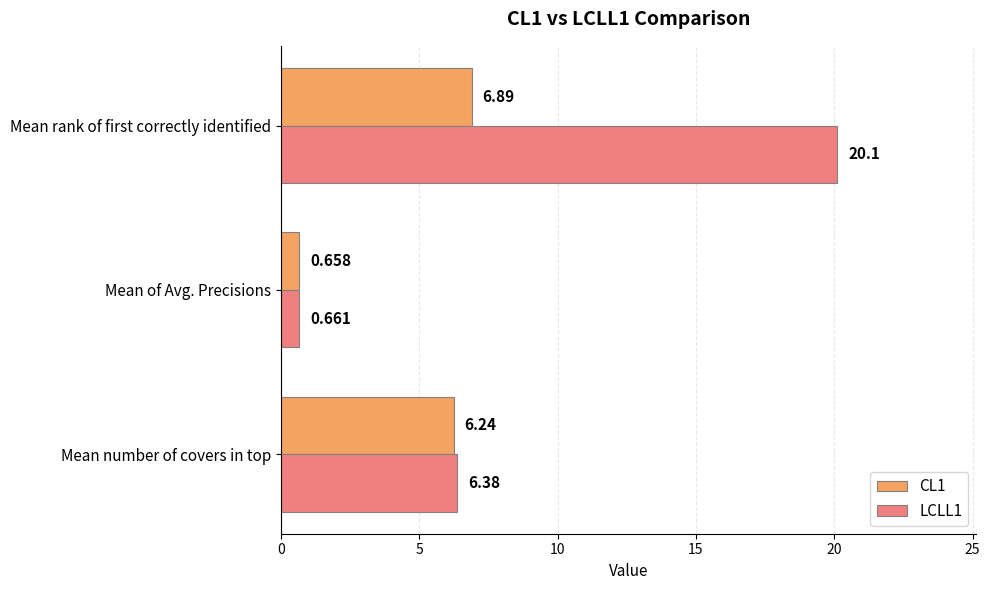

Rank the categories by LCLL1 value from highest to lowest.

Mean rank of first correctly identified, Mean number of covers in top, Mean of Avg. Precisions